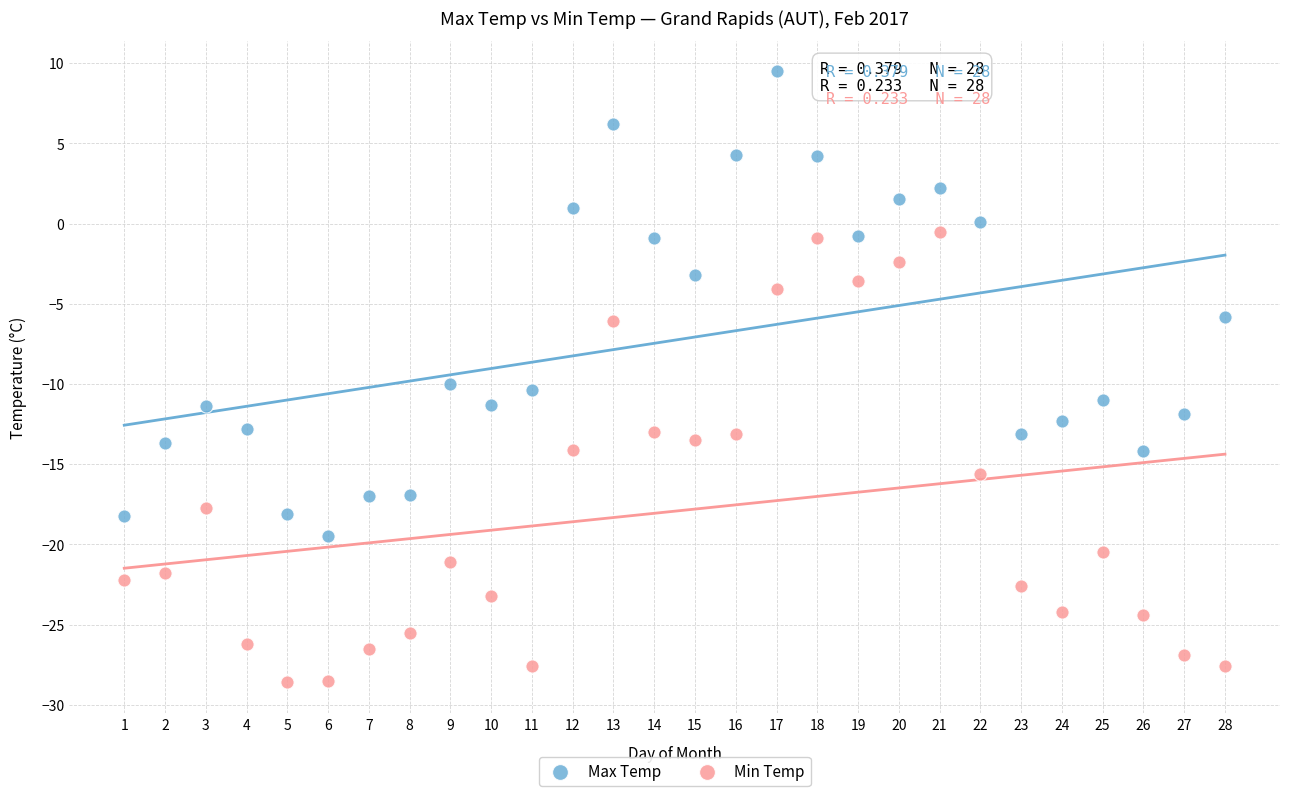

Across all data points, what is the range of X values (max minus min)?

27.0